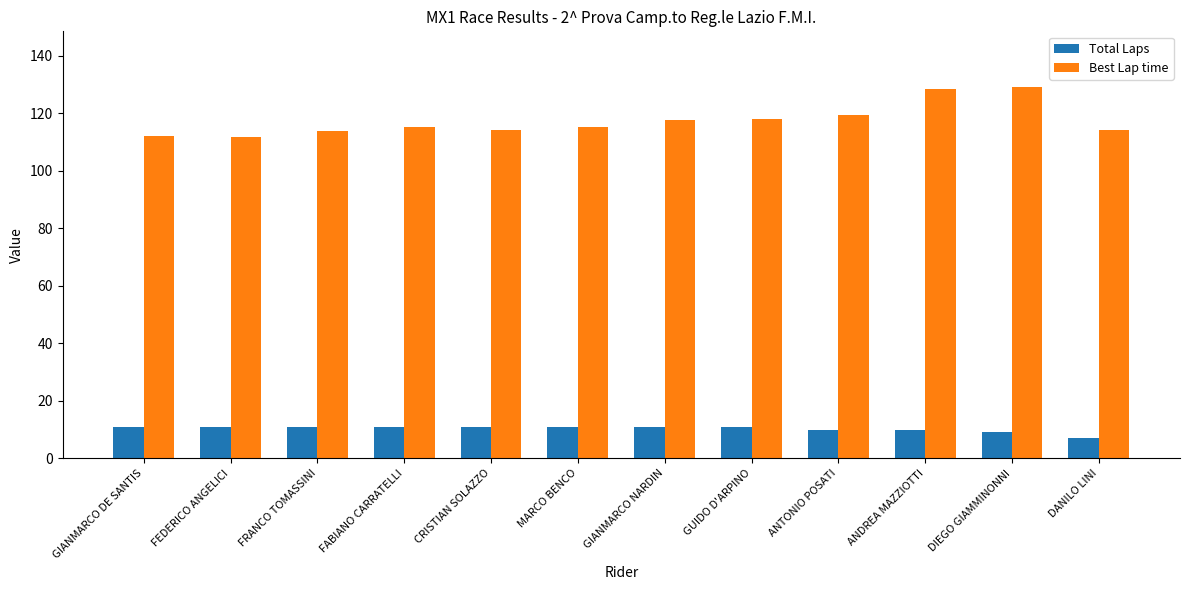

What is the minimum value shown in the chart?

7.0